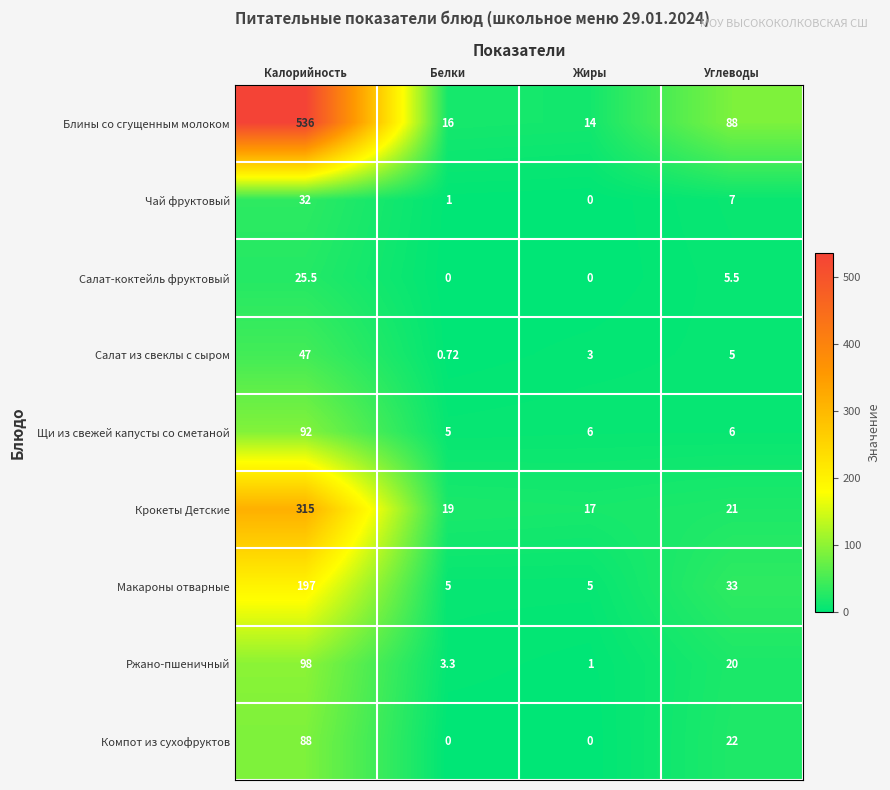

Which series has the widest spread of values?

Блины со сгущенным молоком